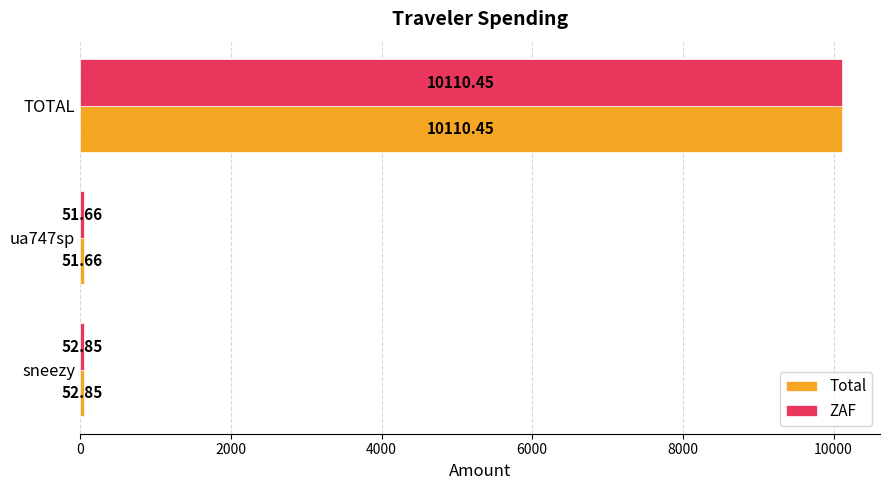

Which label corresponds to the largest value in the chart?

TOTAL